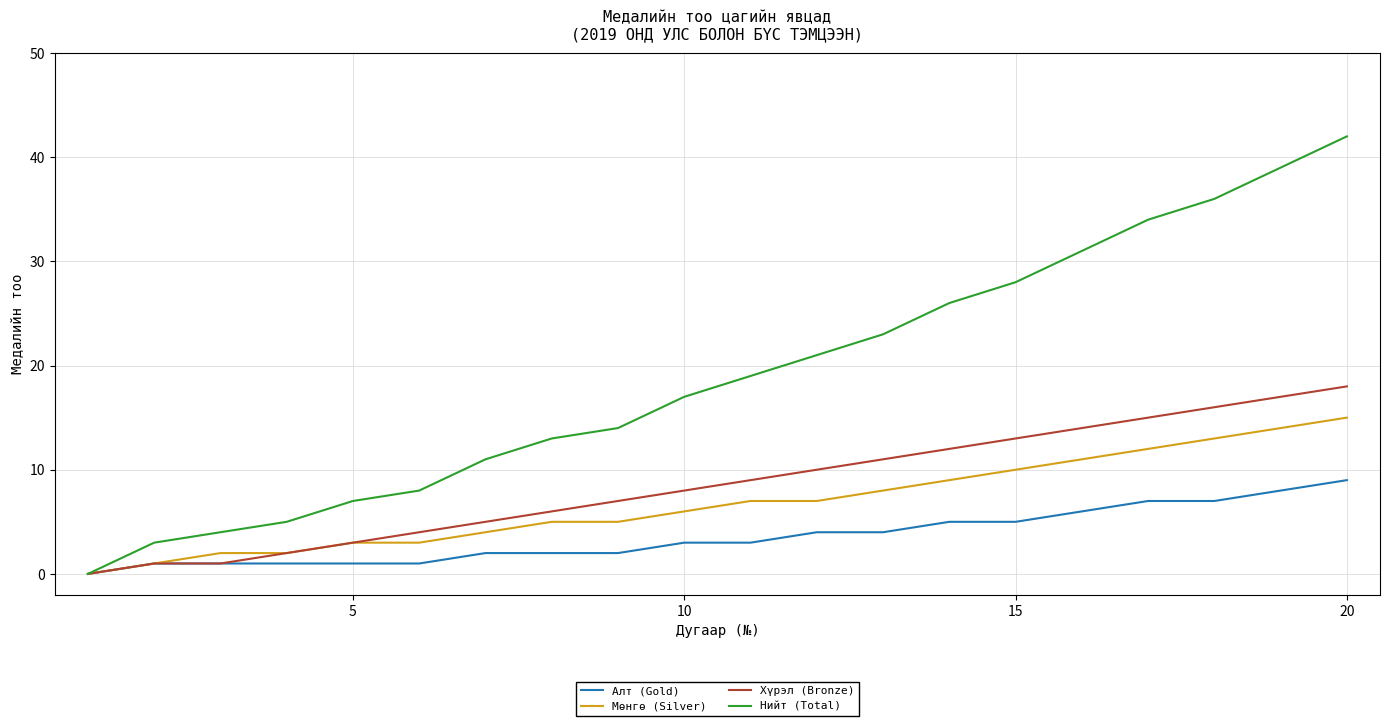

List the series in order of their peak value, lowest first.

Алт (Gold), Мөнгө (Silver), Хүрэл (Bronze), Нийт (Total)